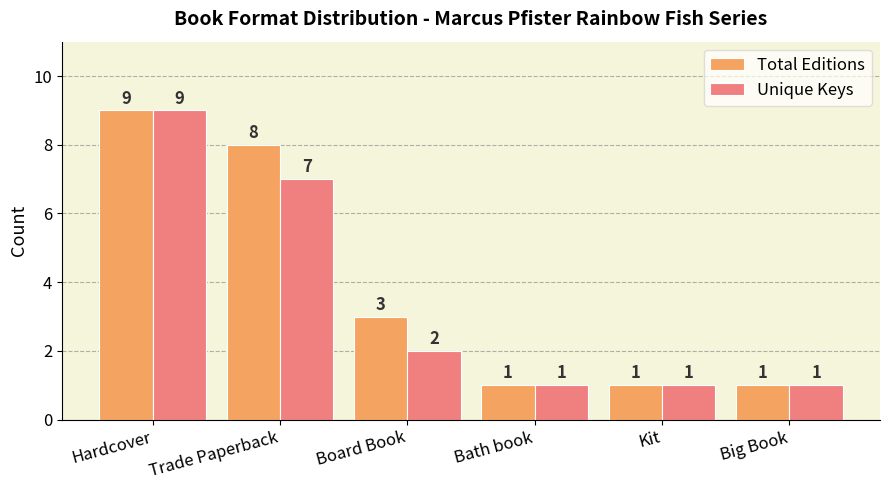

What is the highest value of the Total Editions series?

9